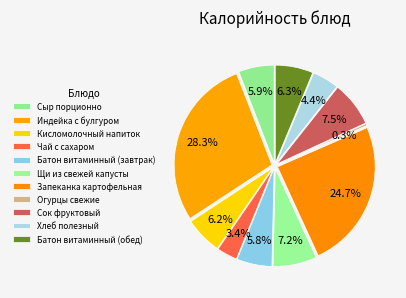

To the nearest percent, what portion does Запеканка картофельная represent?

25%